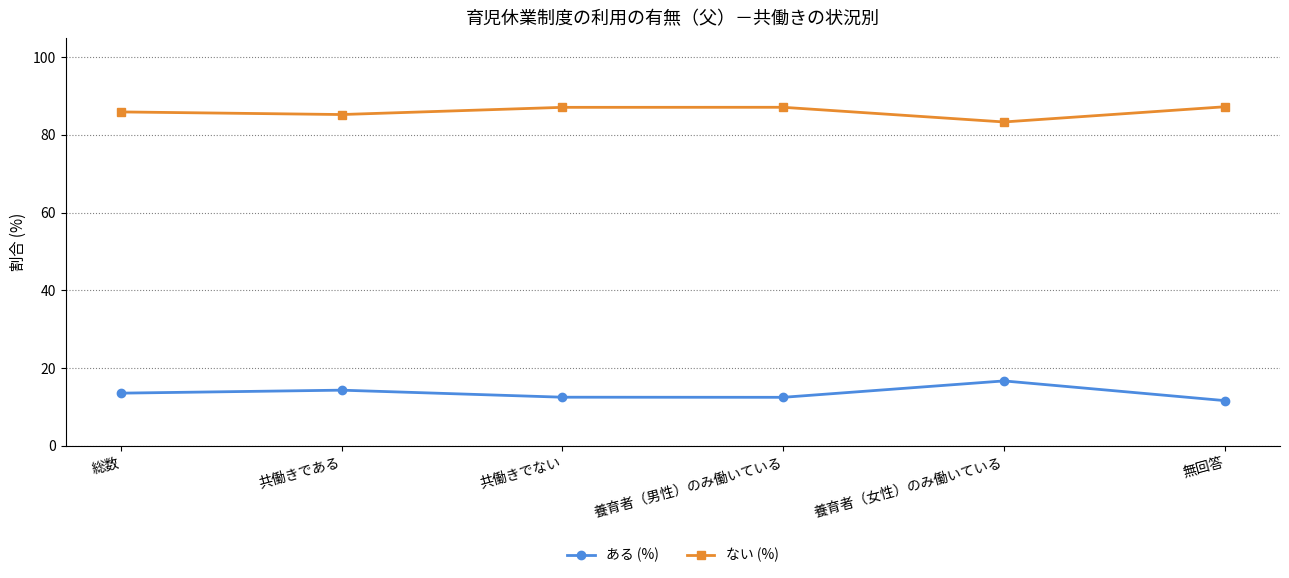

Read the ある (%) value at 養育者（男性）のみ働いている.

12.4